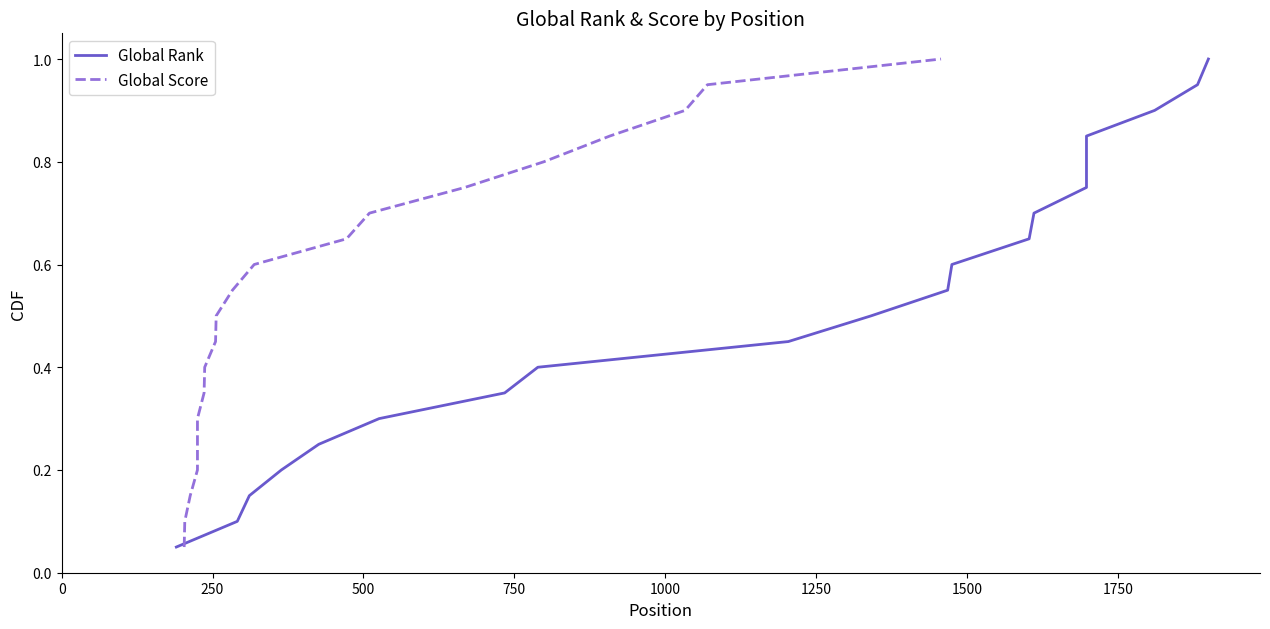

True or false: Global Score and Global Rank intersect in this chart.

False